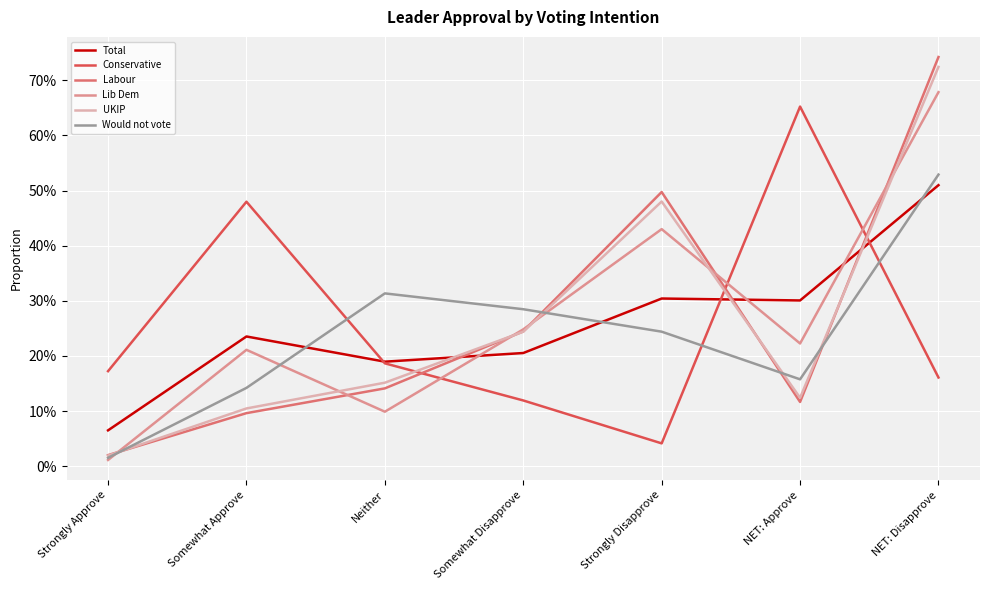

Is this an area chart (filled region under the line)?

No